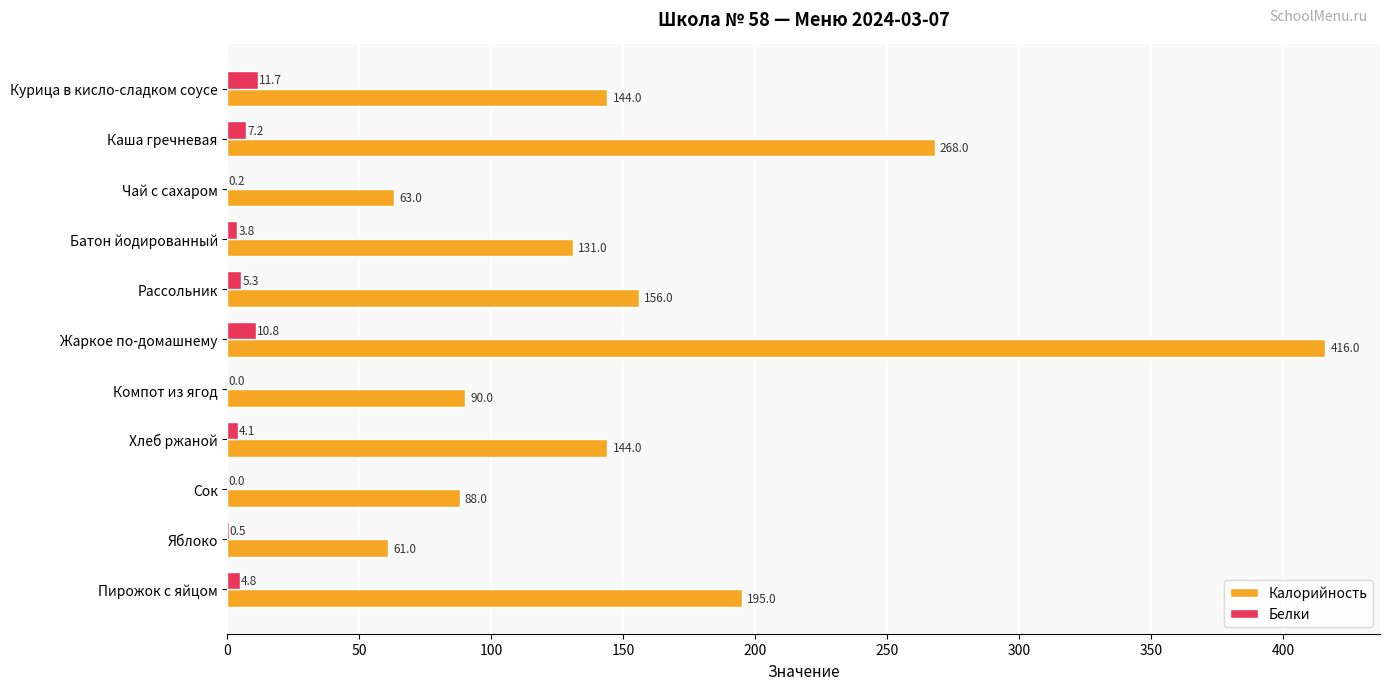

At which label is Калорийность closest to 238?

Каша гречневая